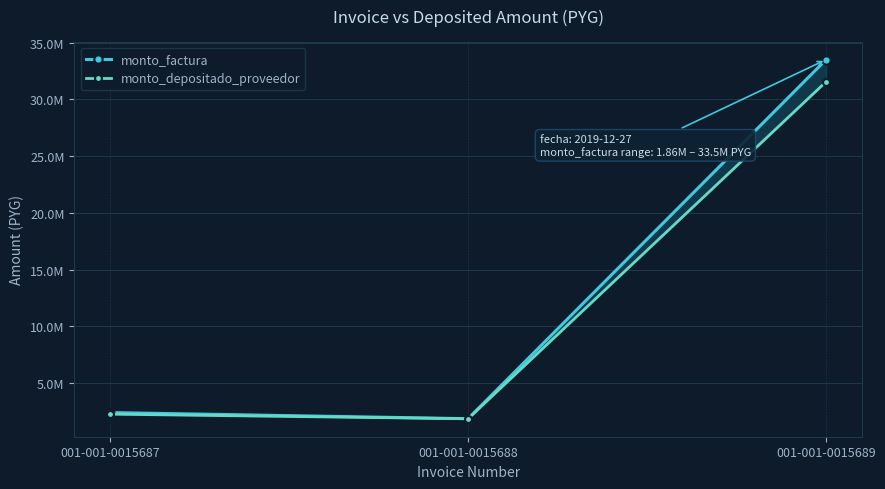

What is the sum of all monto_factura values?

37760000